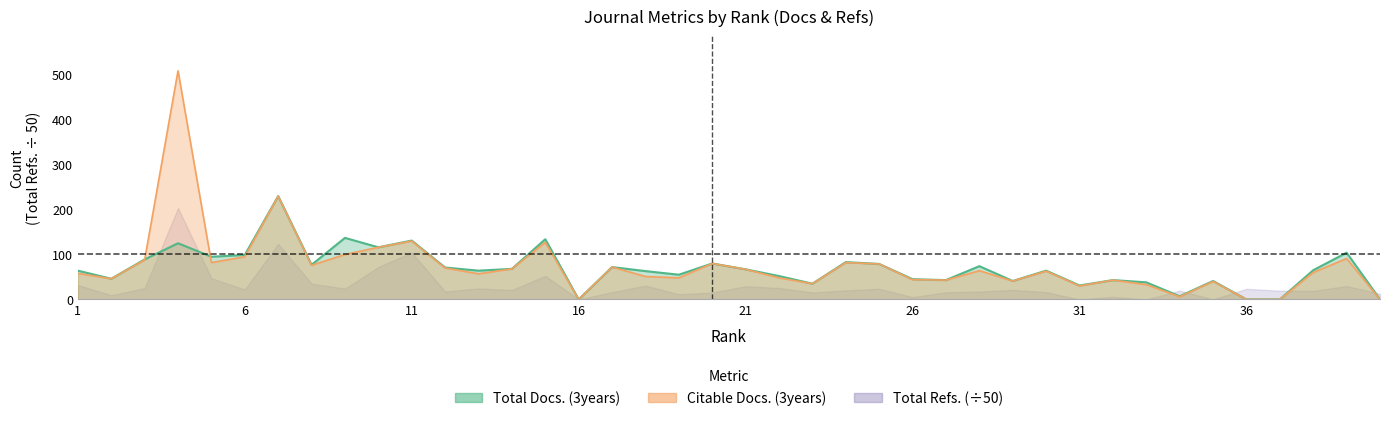

Which series has the largest total across all categories?

Citable Docs. (3years)